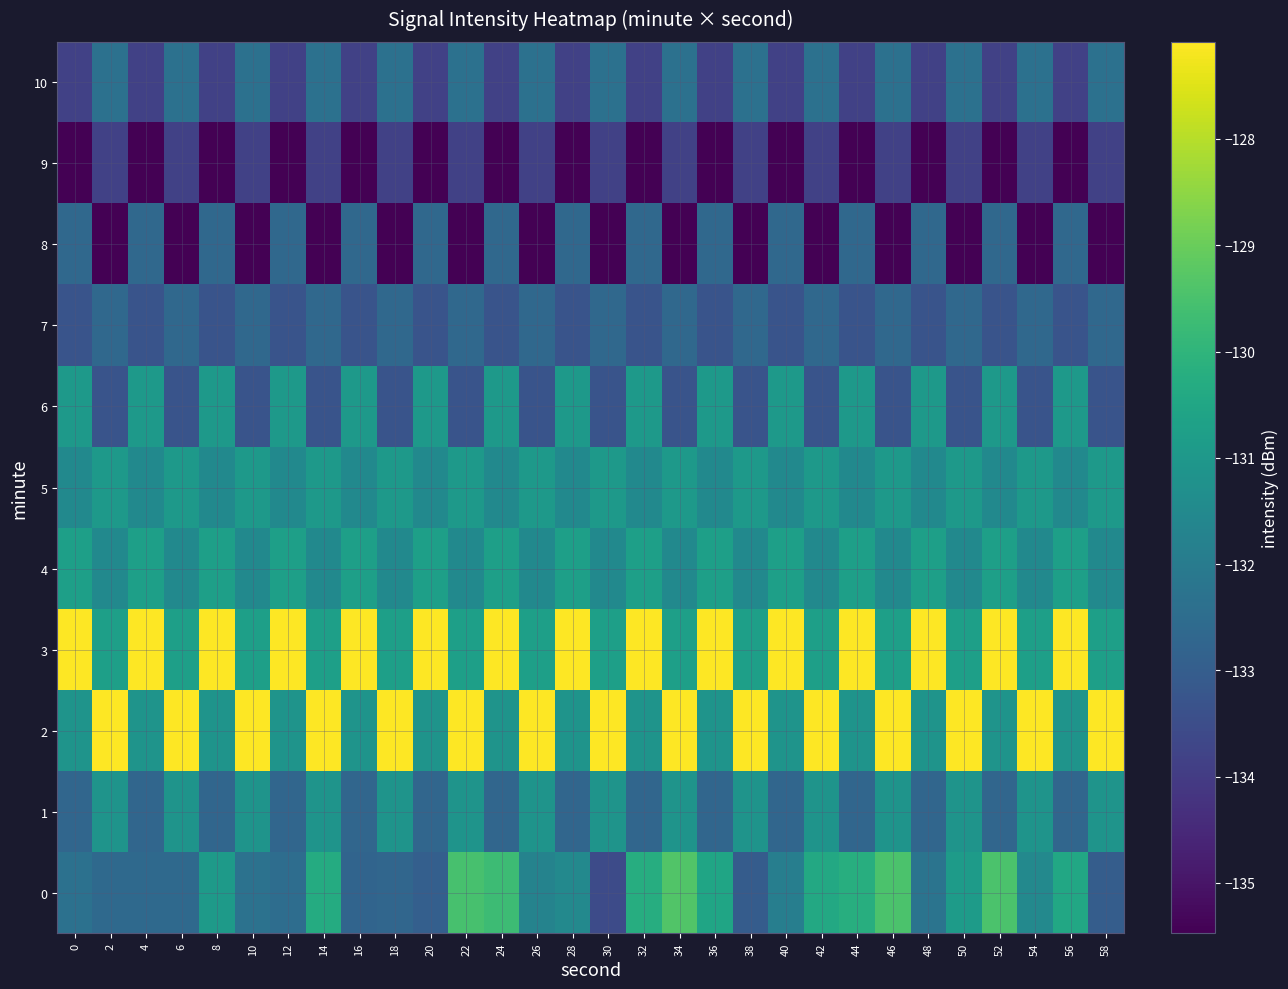

At how many categories does at least one series exceed -132?

30